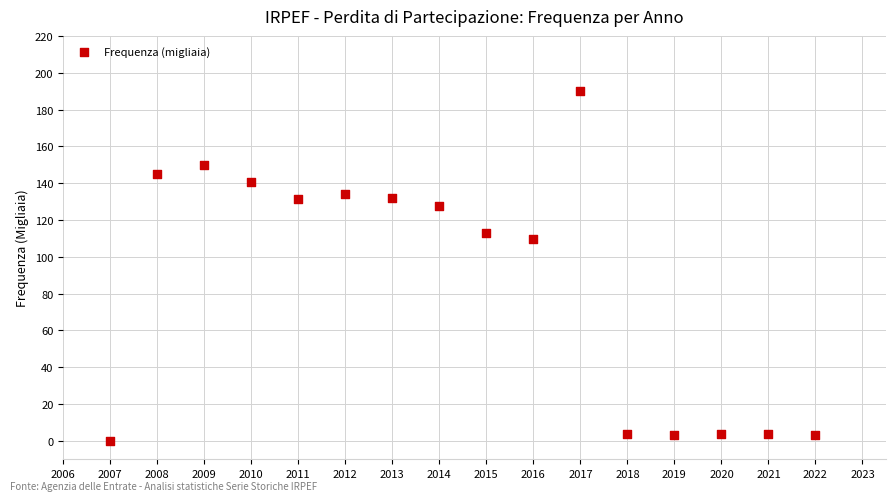

What Y value in the scatter plot is closest to 95?

109.9